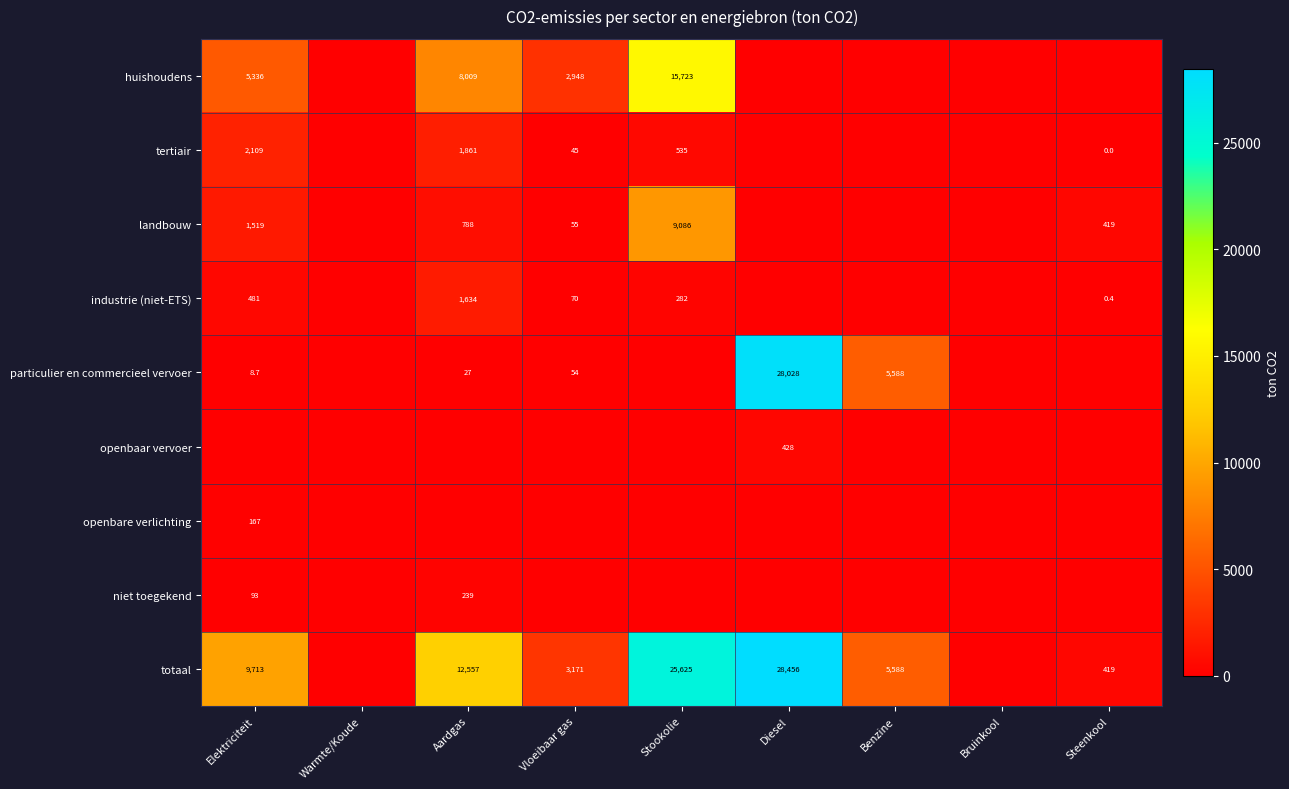

Is it true that huishoudens equals 13660.7 at Aardgas?

False